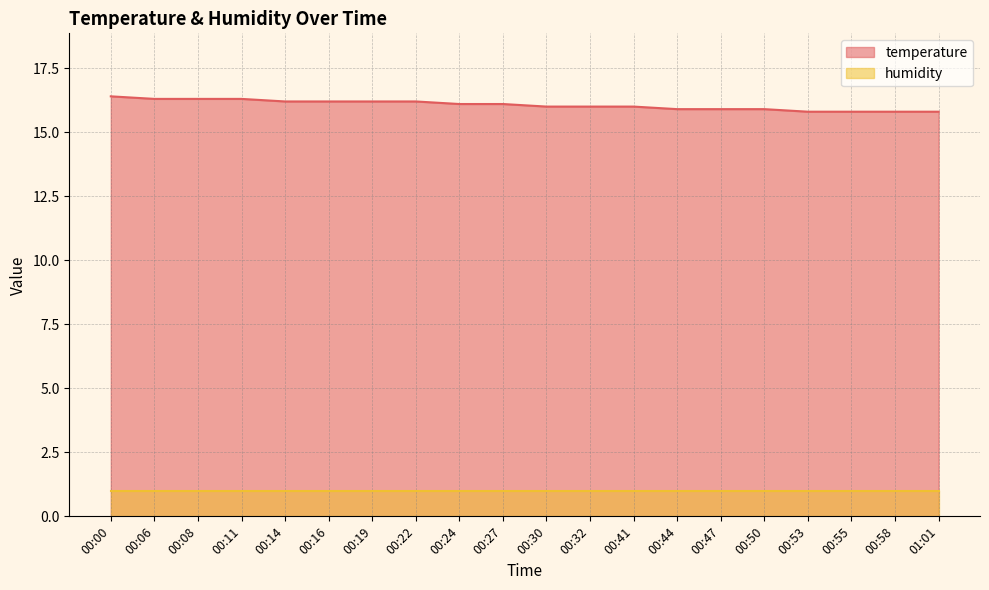

Approximately how many times larger is the value at 01:01 compared to 00:24?

1.0